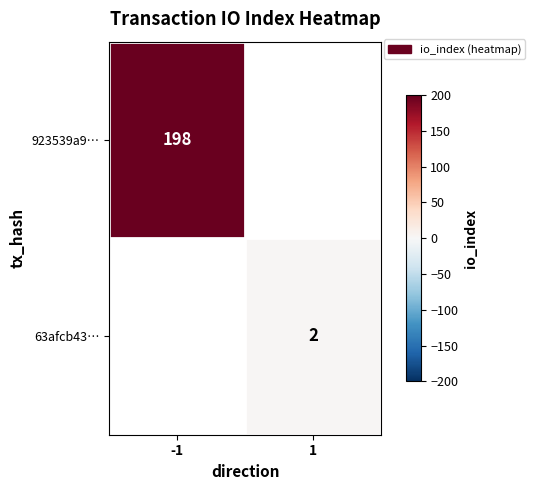

Which has a higher value, 1 or -1?

-1